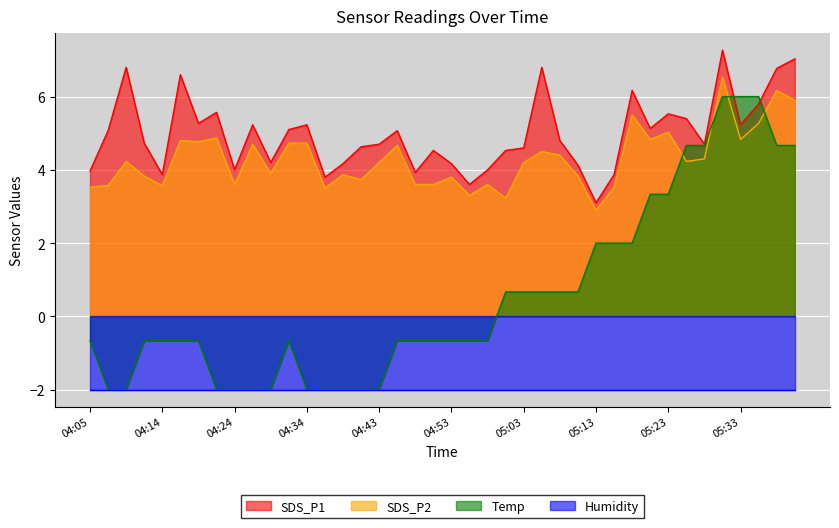

Where is SDS_P1 nearest to the value 5?

04:07